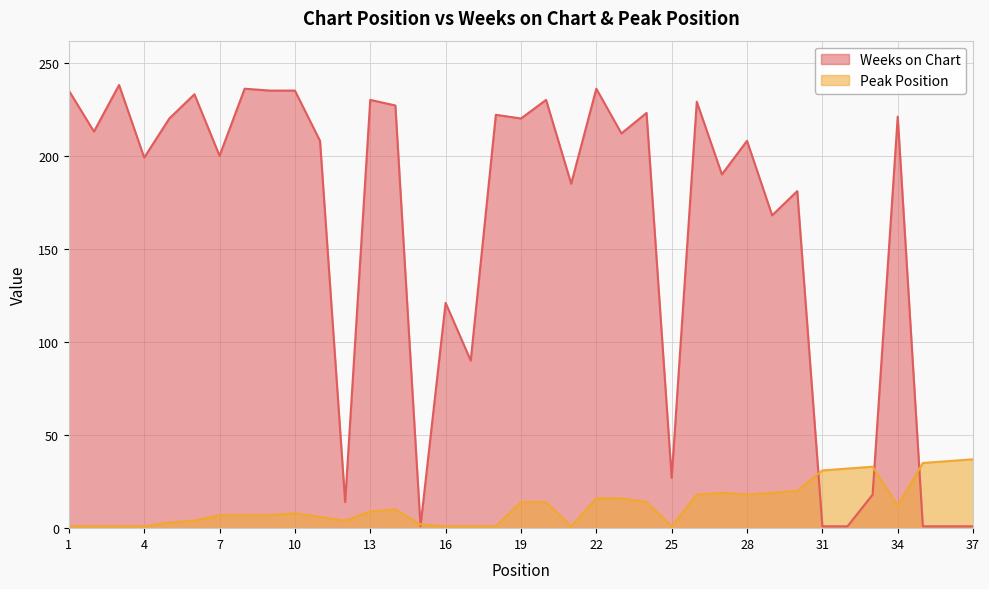

How many lines are shown in the chart?

2